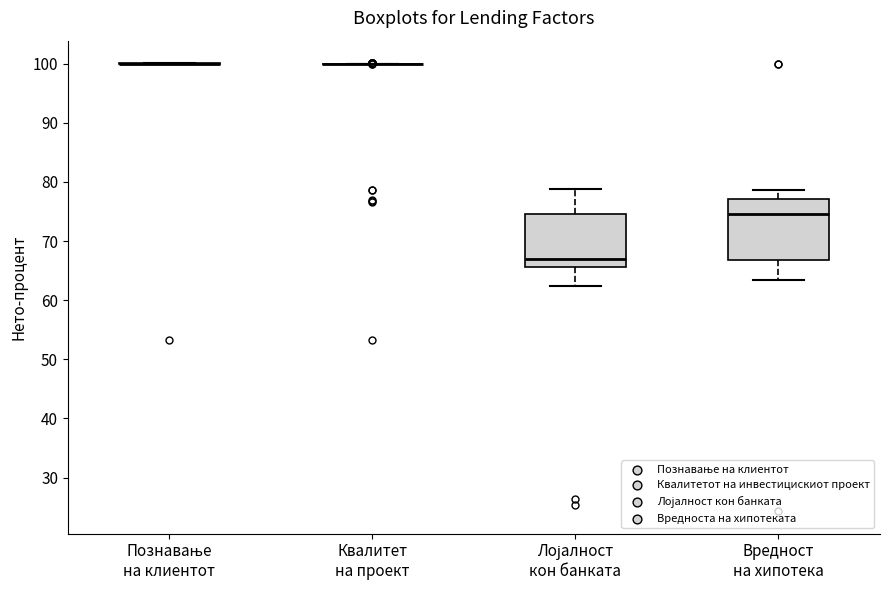

Reading left to right, transcribe this box plot: for each box, give where its median line is, the range the box spans, and where its two whiskers end, as read against the y-axis. The values are not printed on the chart, so give them approximately, as read against the axis.

Познавање на клиентот: box collapsed to a line at 100, whiskers 100 to 100
Квалитет на проект: box collapsed to a line at 100, whiskers 100 to 100
Лојалност кон банката: median 67, box 66 to 75, whiskers 62 to 79
Вредност на хипотека: median 75, box 67 to 77, whiskers 63 to 79